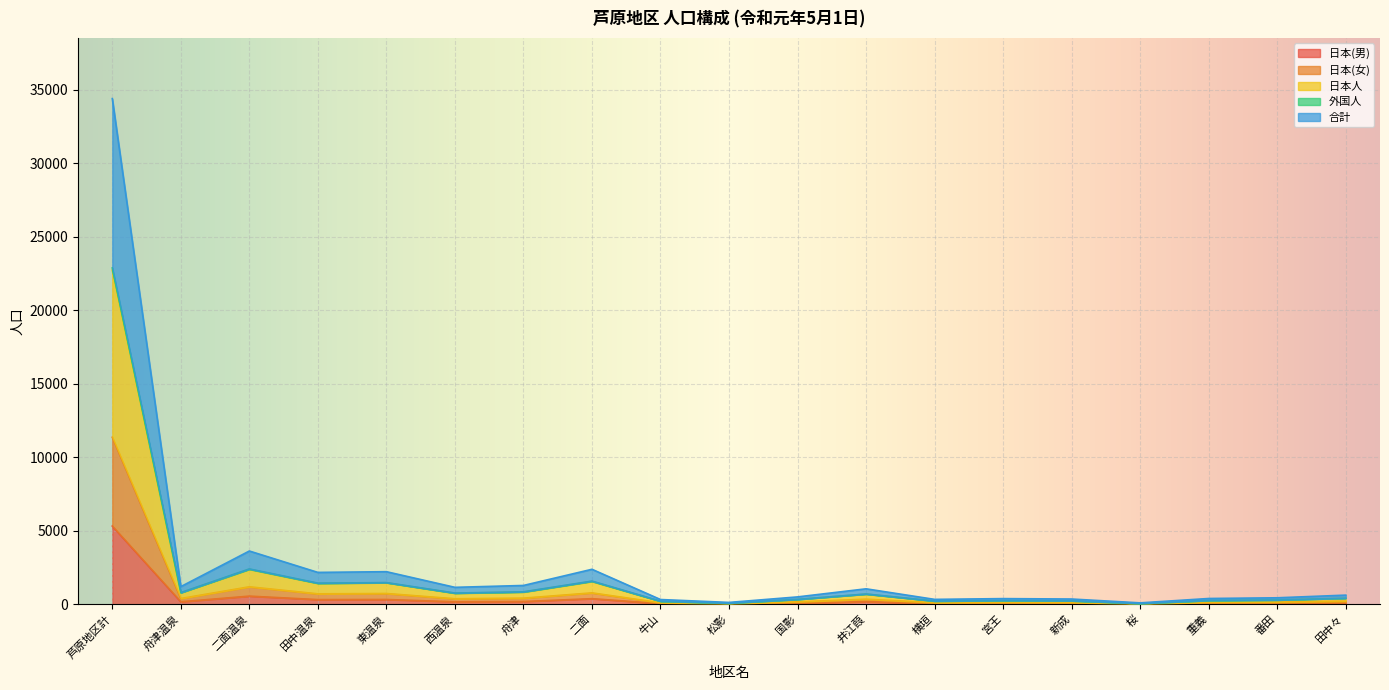

What is the lowest value of the 日本(女) series?

33